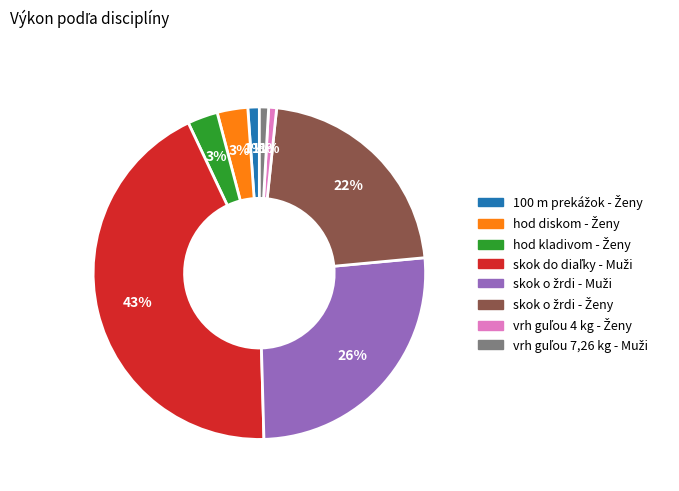

Is there any slice that represents more than half of the pie?

No